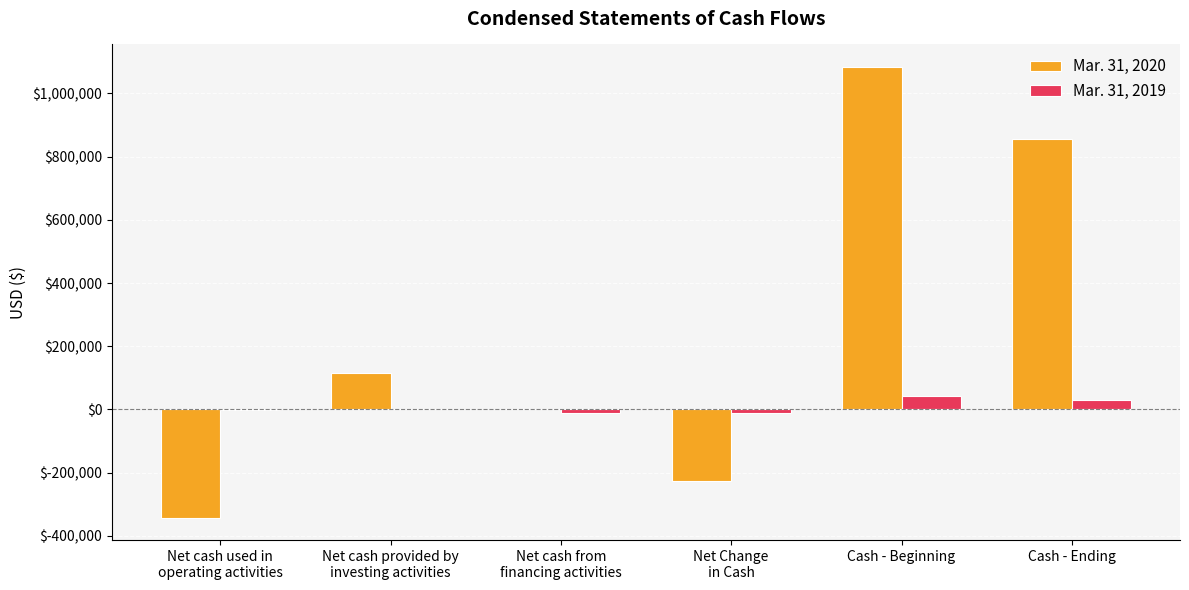

Are the bars horizontal?

No